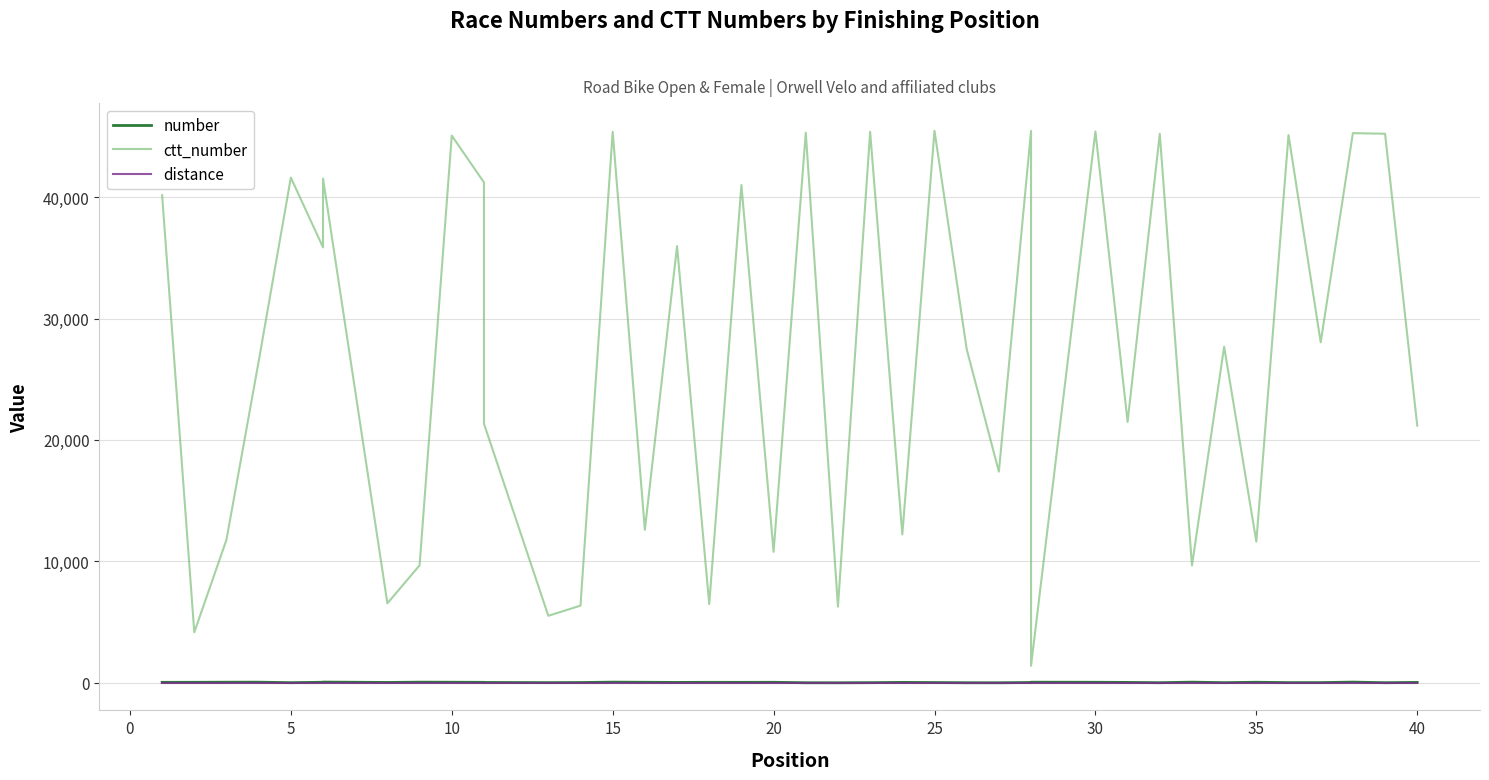

What is the value of the number point at the 16th from the left?

9